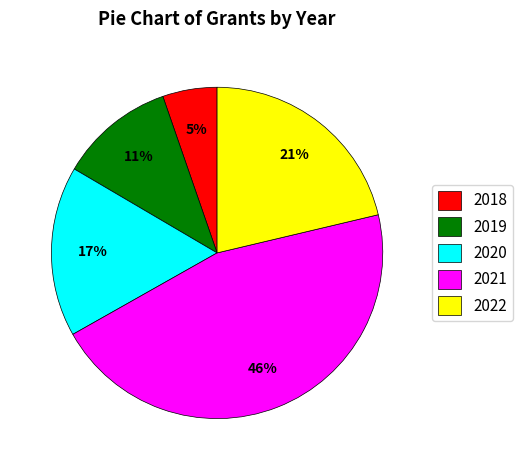

Is there a majority slice in this chart?

No